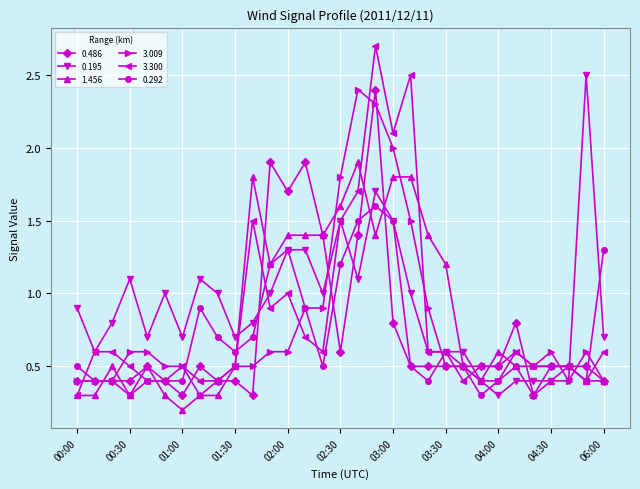

What is the value of the 0.486 point at the 18th from the left?

2.4